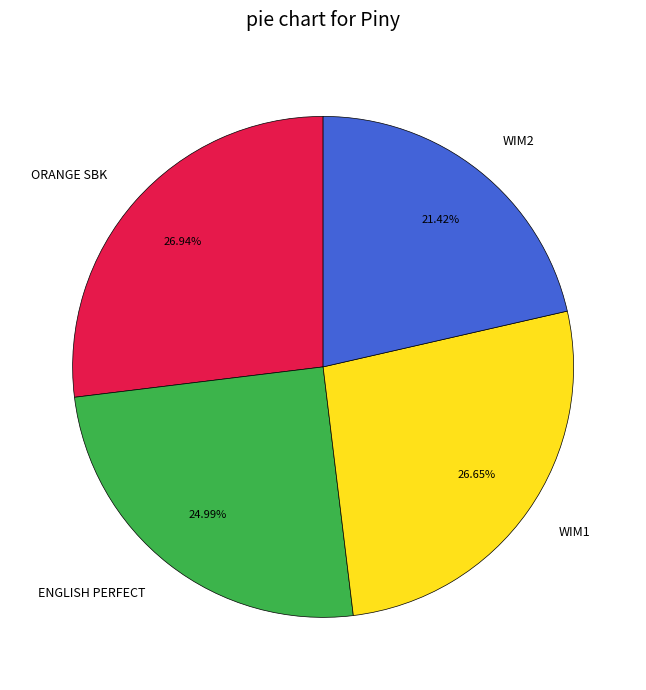

Combined, what portion of the pie is WIM2 and WIM1?

48.1%